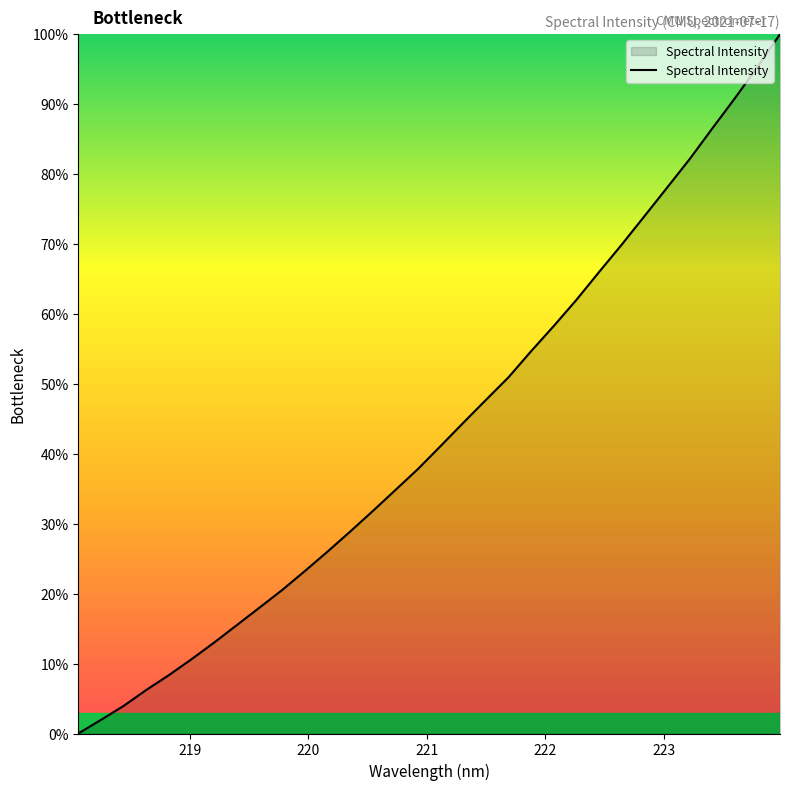

What is the maximum value shown in the chart?

100.0